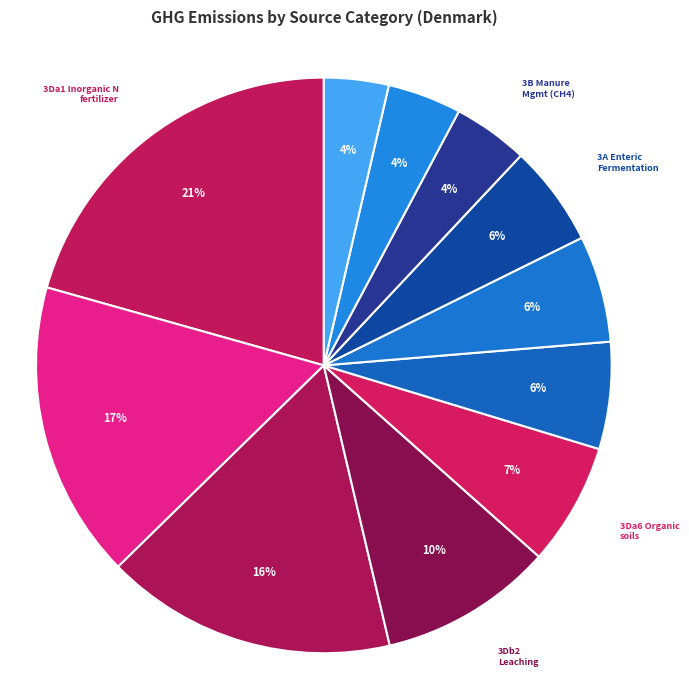

What is the largest slice in the pie chart?

3Da1 Inorganic N fertilizer